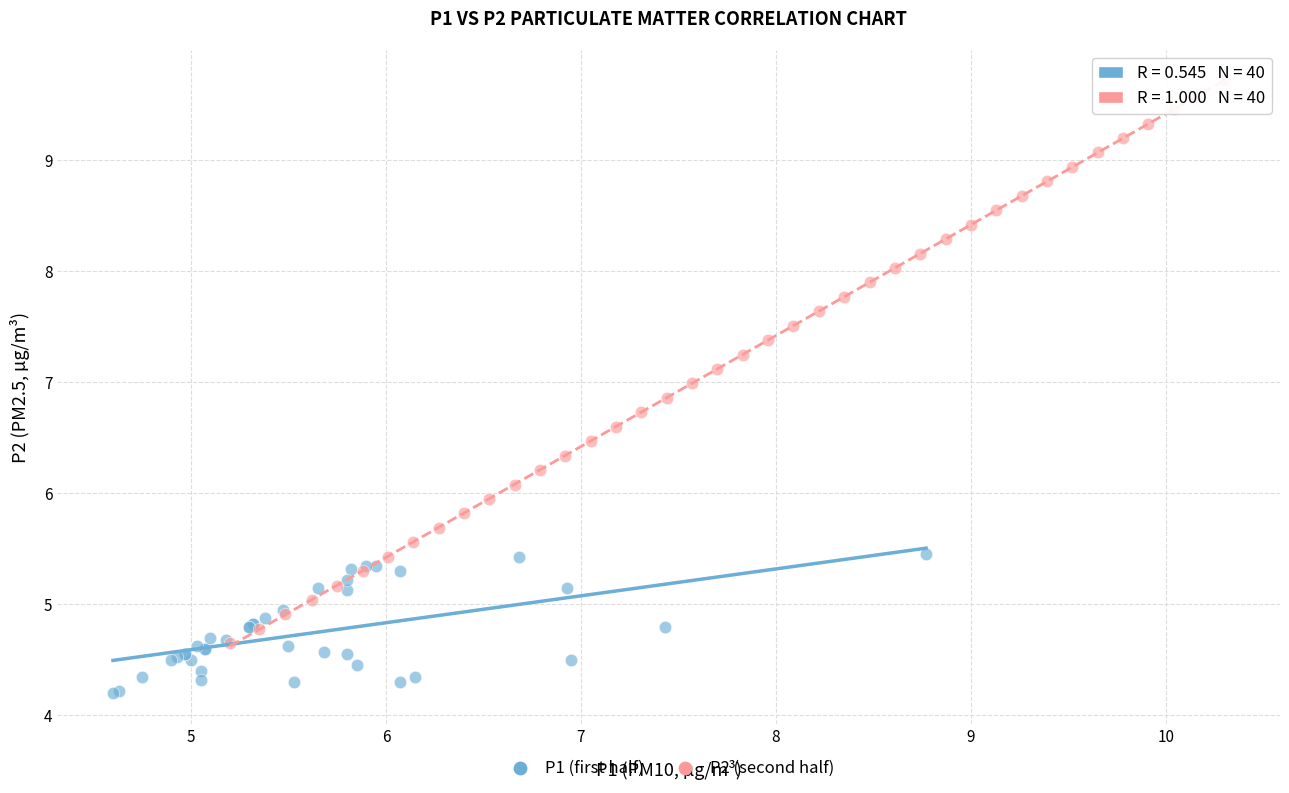

Which series reaches the maximum Y coordinate?

P2 (second half)